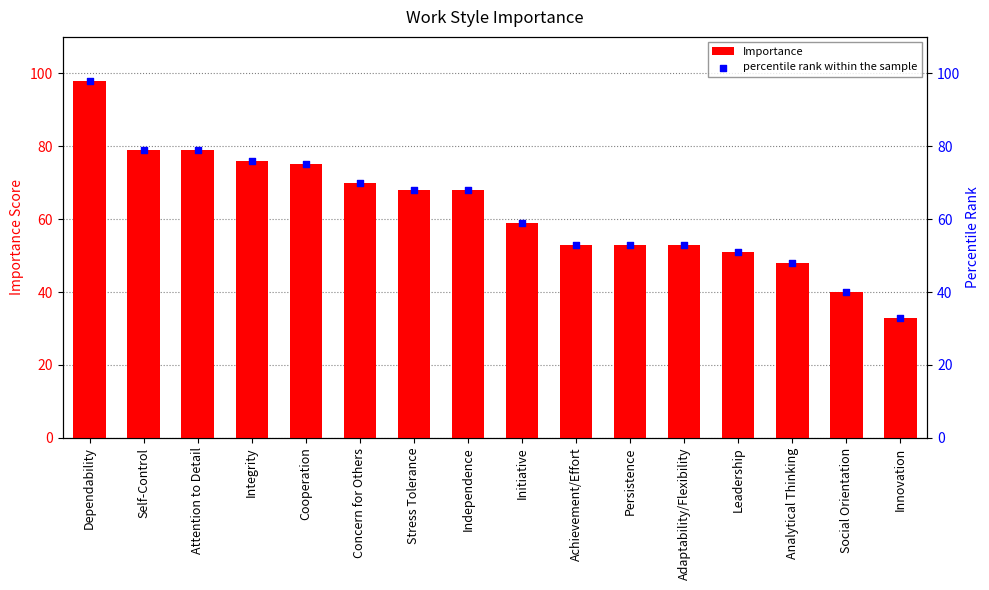

At which category is the sum across all series the highest?

Dependability